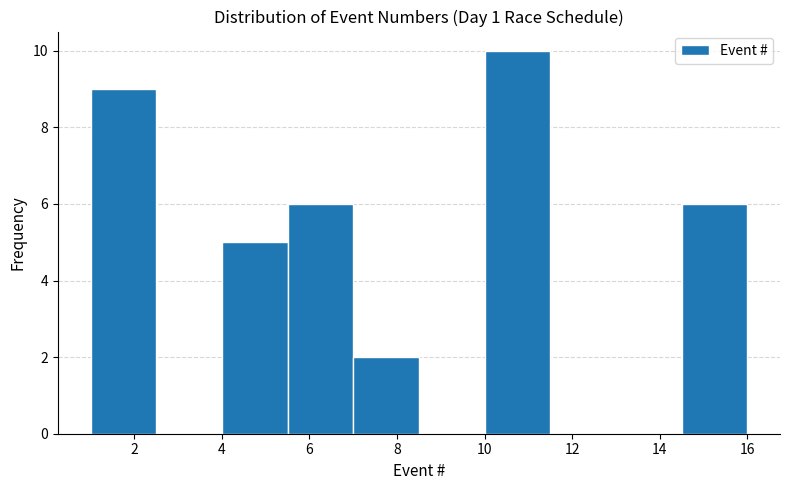

Reading left to right, transcribe this chart: for each bar, give the range it covers on the x-axis and its height. Neither the bar edges nor the heights are printed on the chart, so give them approximately, as read against the axes.

1.0 to 2.5: 9
2.5 to 4.0: 0
4.0 to 5.5: 5
5.5 to 7.0: 6
7.0 to 8.5: 2
8.5 to 10.0: 0
10.0 to 11.5: 10
11.5 to 13.0: 0
13.0 to 14.5: 0
14.5 to 16.0: 6